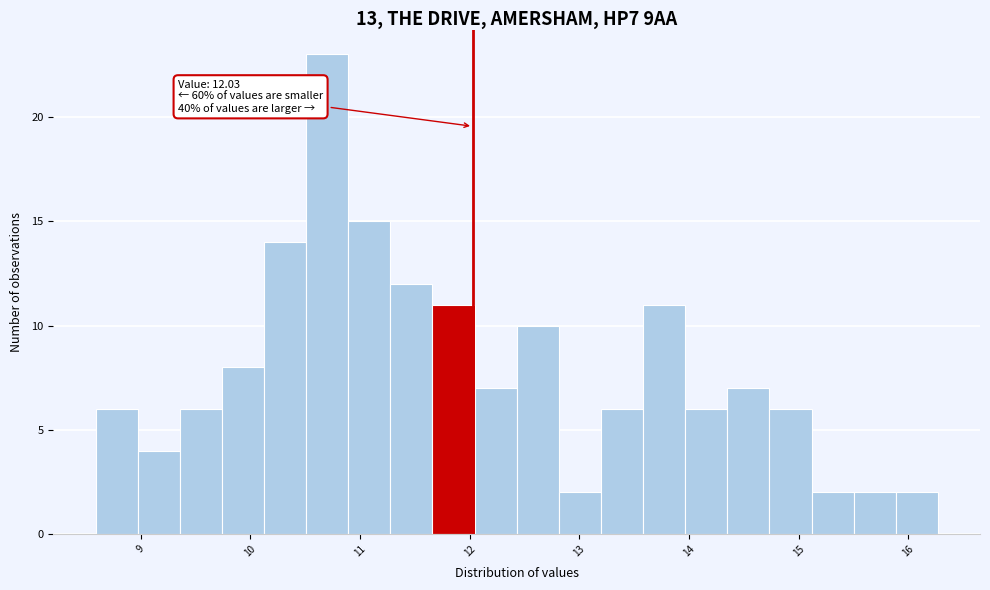

Read against the x-axis, roughly where is the centre of the tallest bar?

10.7